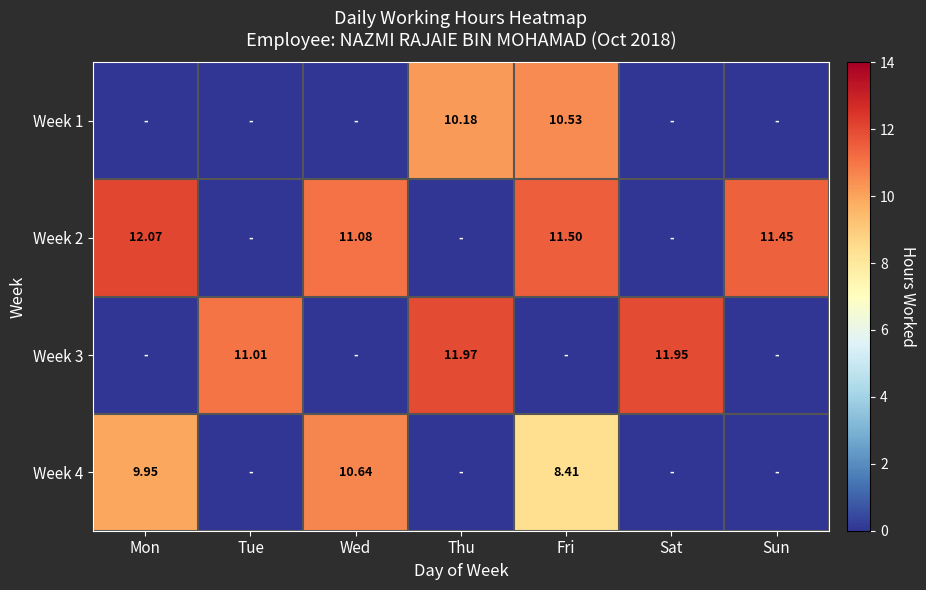

List the series in order of their peak value, highest first.

Week 2, Week 3, Week 4, Week 1